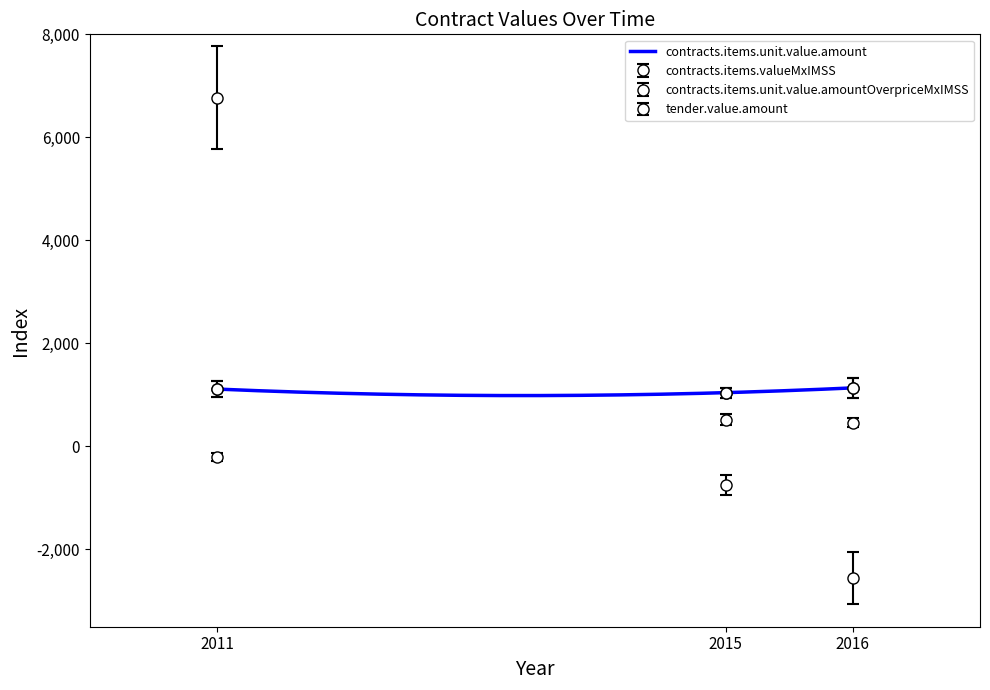

Which series has the largest range (max minus min)?

tender.value.amount